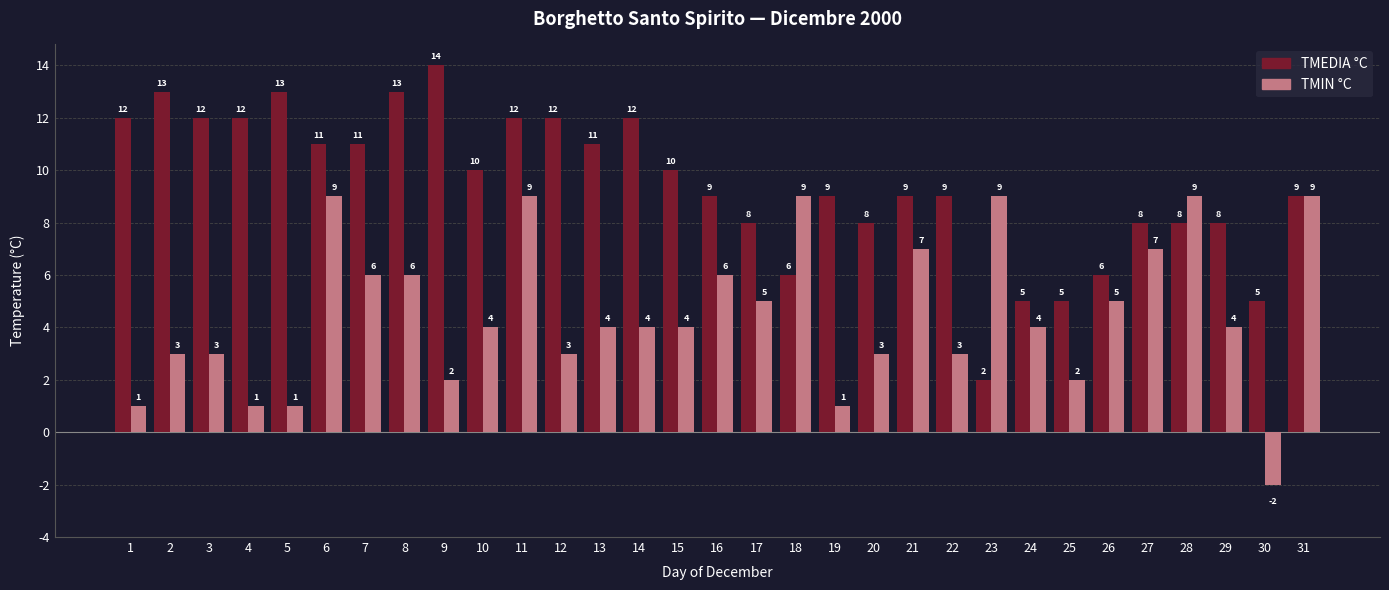

Reading left to right, list all the values displayed in this chart.

TMEDIA °C: 12	13	12	12	13	11	11	13	14	10	12	12	11	12	10	9	8	6	9	8	9	9	2	5	5	6	8	8	8	5	9
TMIN °C: 1	3	3	1	1	9	6	6	2	4	9	3	4	4	4	6	5	9	1	3	7	3	9	4	2	5	7	9	4	-2	9